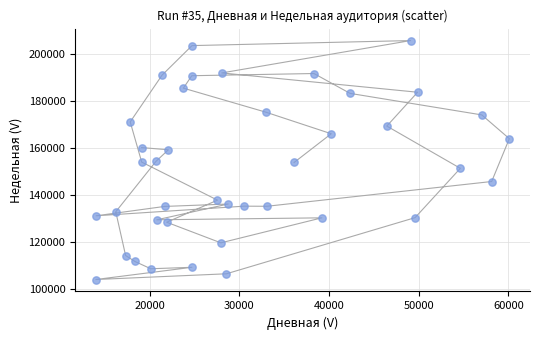

What is the range of Y values (max minus min)?

101380